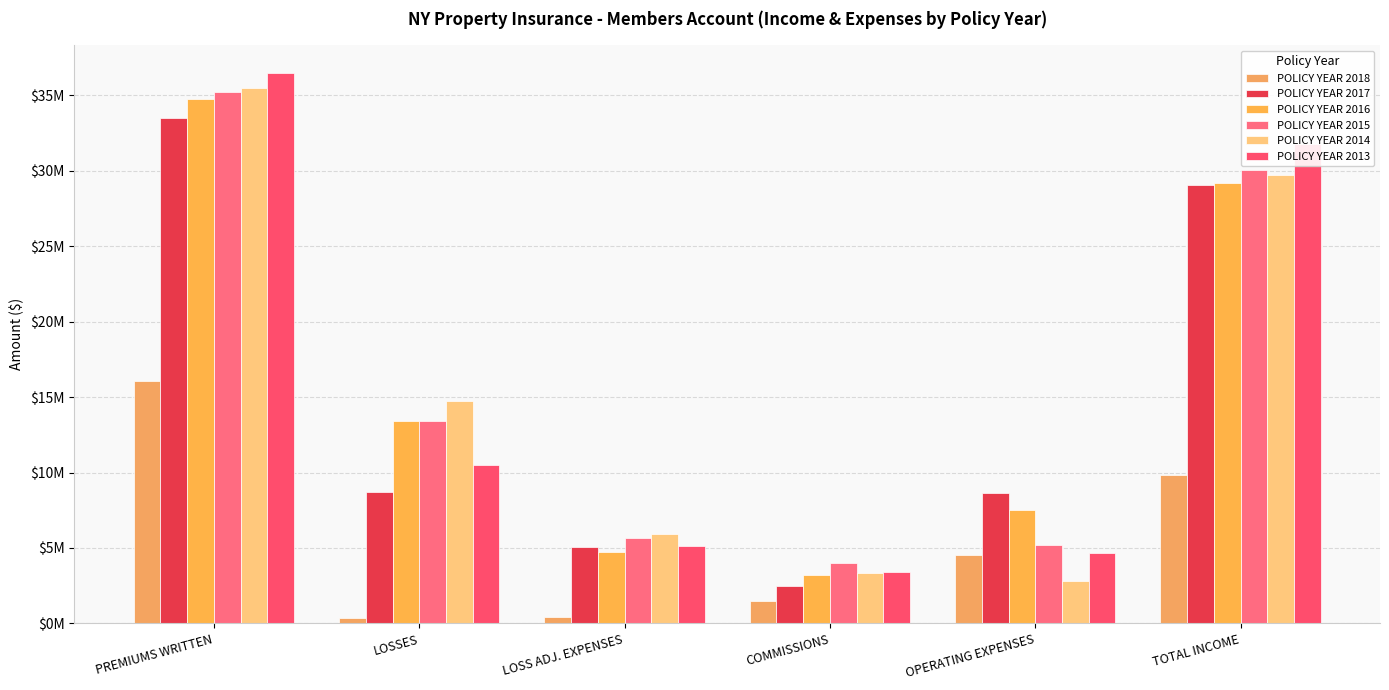

Are the bars grouped side by side (vs. stacked)?

Yes